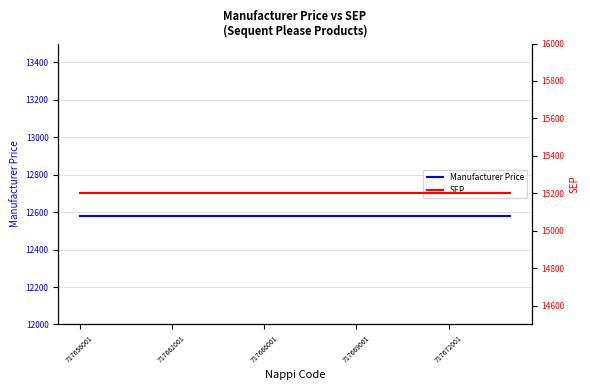

What is the difference between the highest and lowest values at 717662001?

2621.3